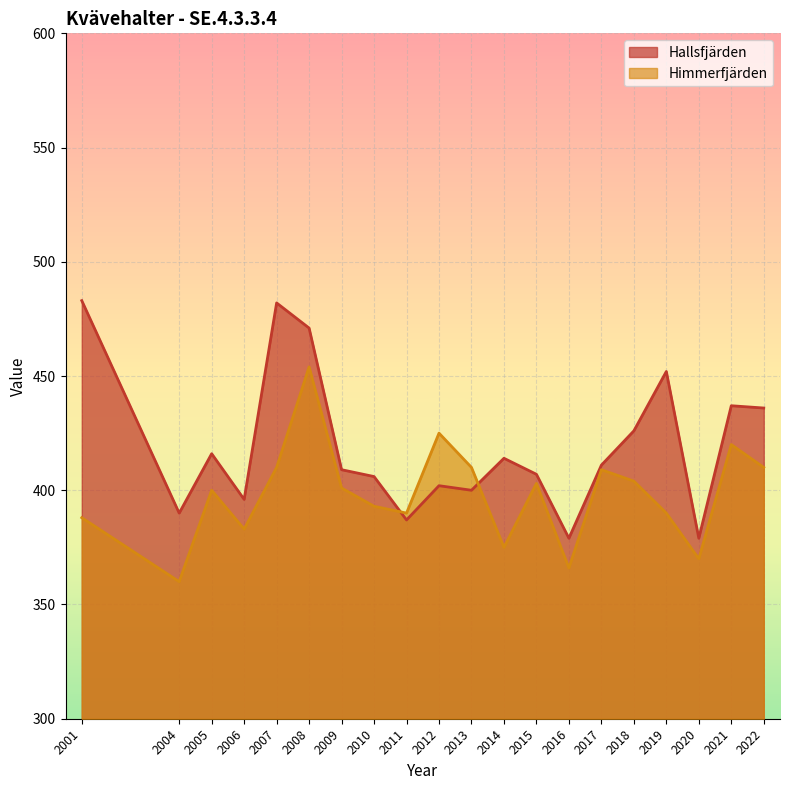

True or false: Hallsfjärden has more than 1 points higher than both neighbors.

True